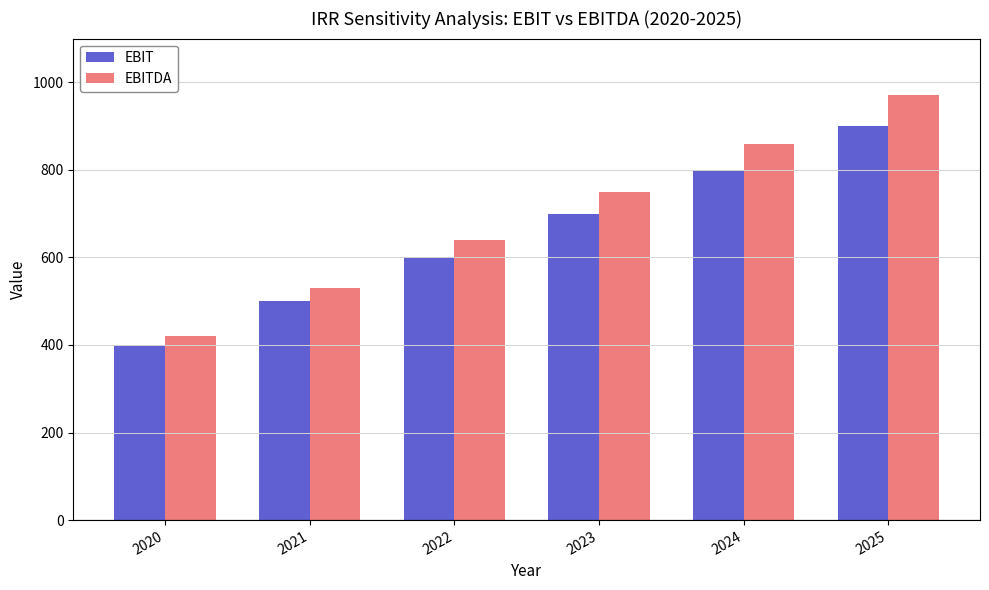

What is the total value across all series at 2024?

1660